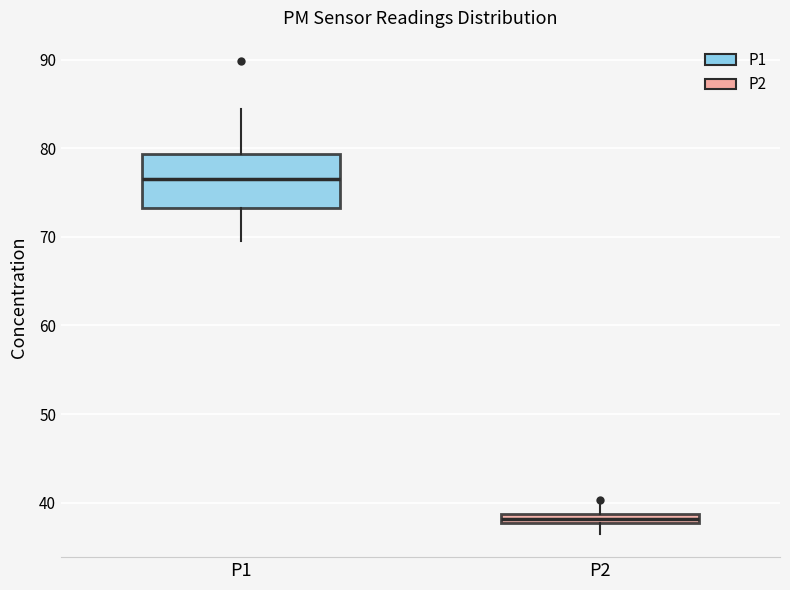

Which box is the tallest, from its lower edge to its upper edge?

P1